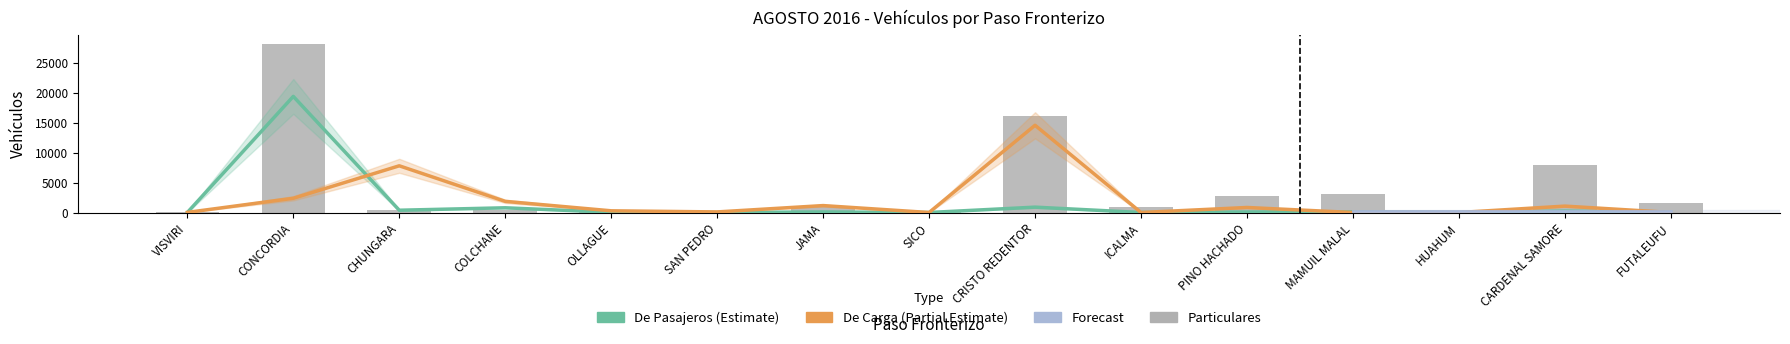

Does the chart contain any negative values?

No